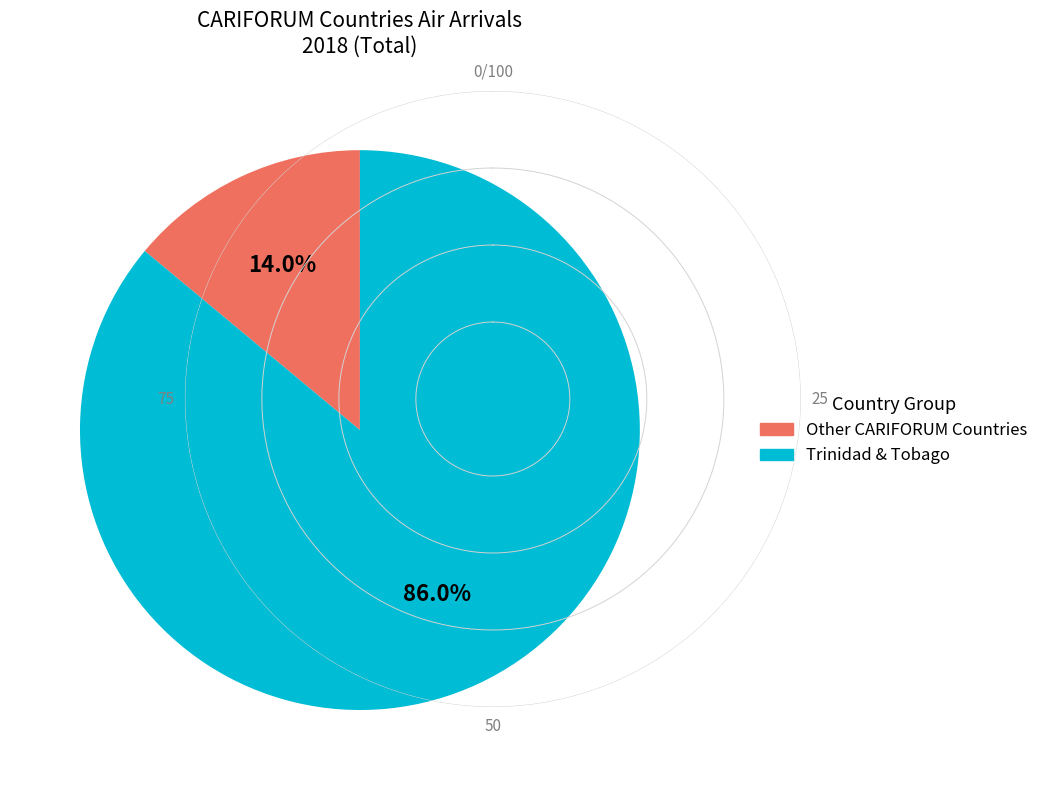

Is there a majority slice in this chart?

Yes